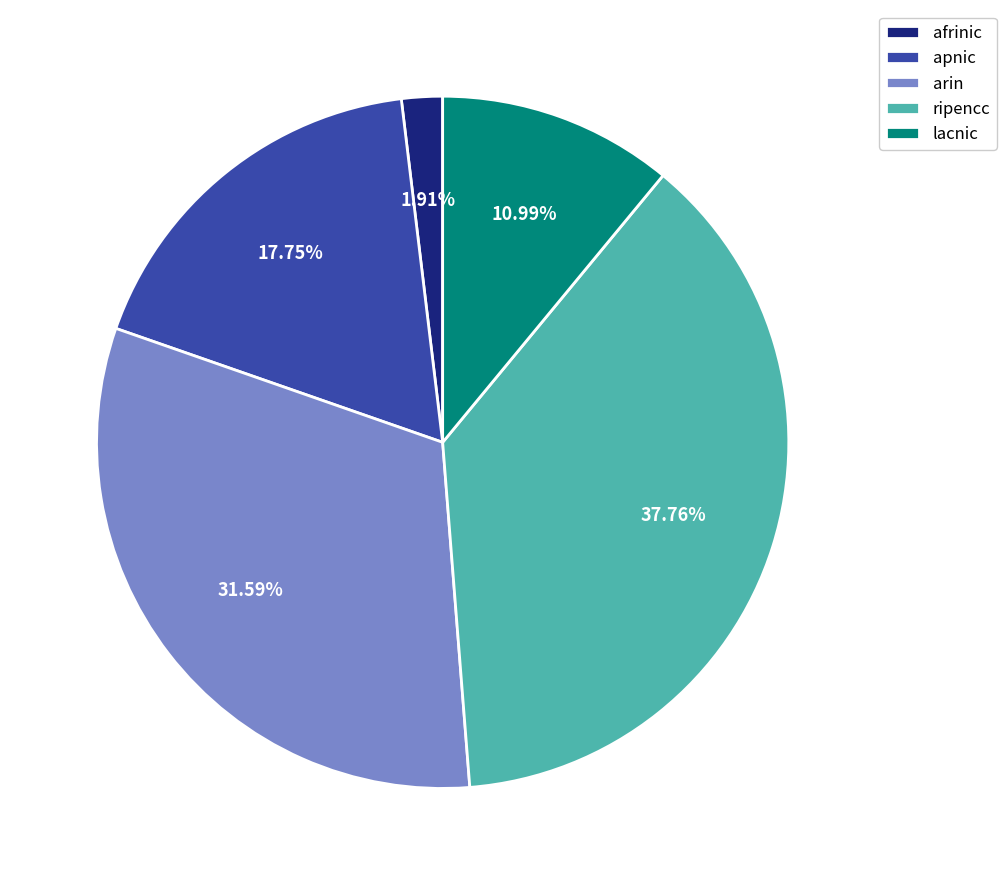

What percentage do arin and lacnic together represent?

42.6%